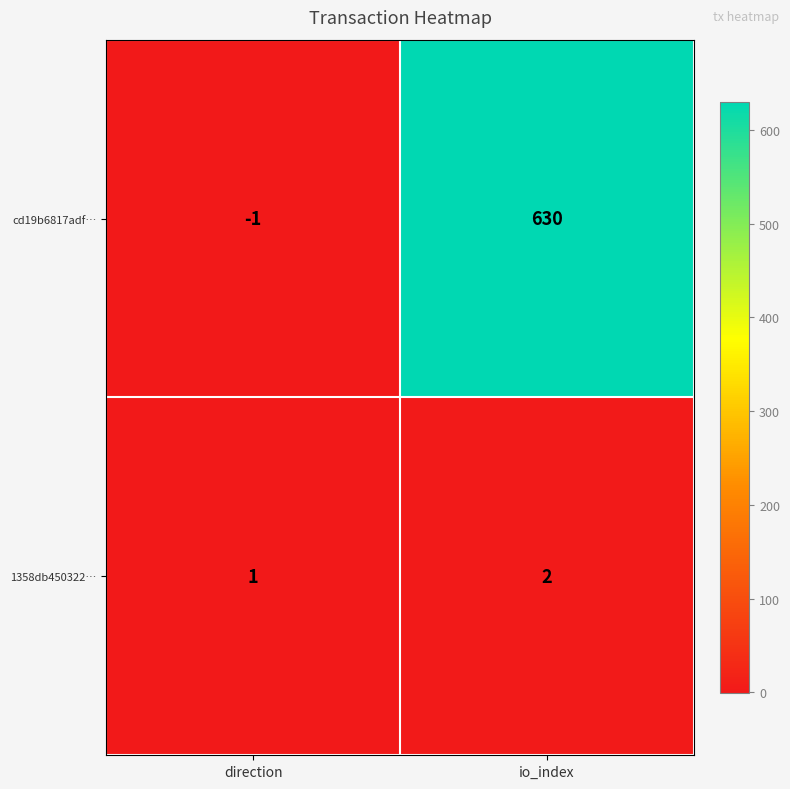

Rank the series at direction from highest to lowest value.

1358db450322…, cd19b6817adf…